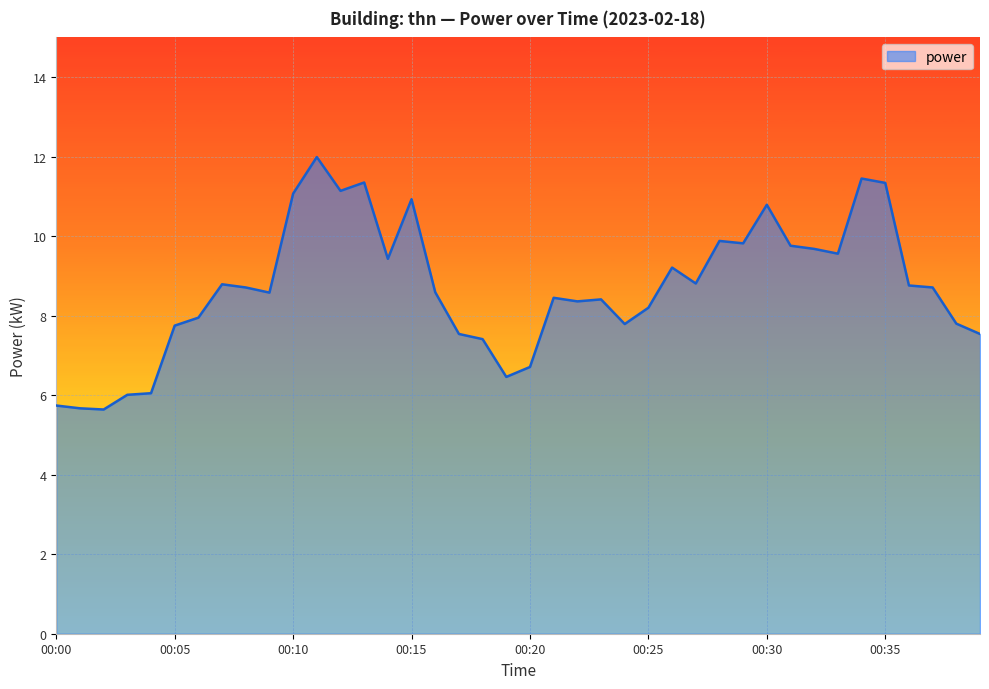

What is the smallest value displayed?

5.6